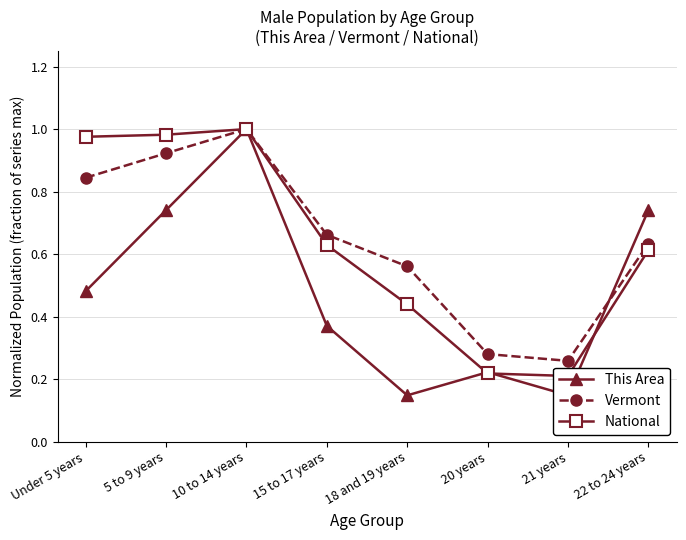

At which category does Vermont reach its first local peak?

10 to 14 years